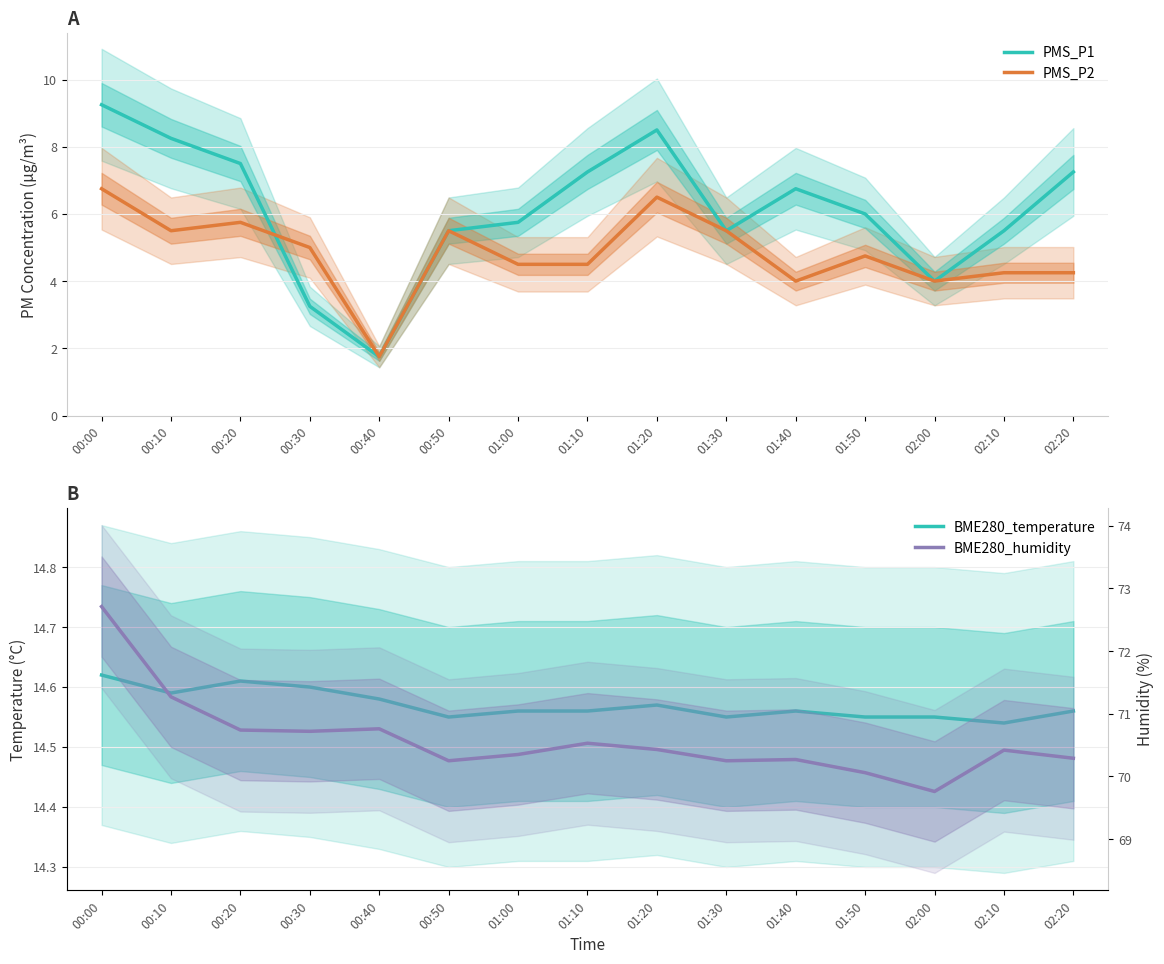

What is the value of the BME280_temperature point at the 10th from the left?

14.6